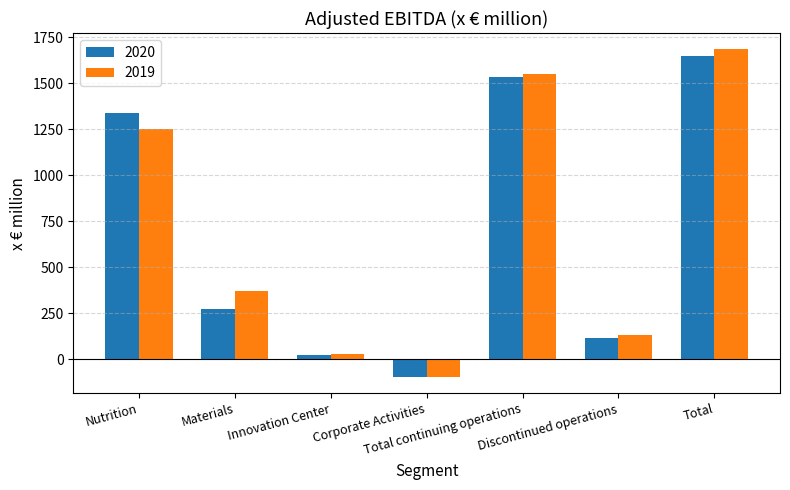

What is the total value across all series at Discontinued operations?

249